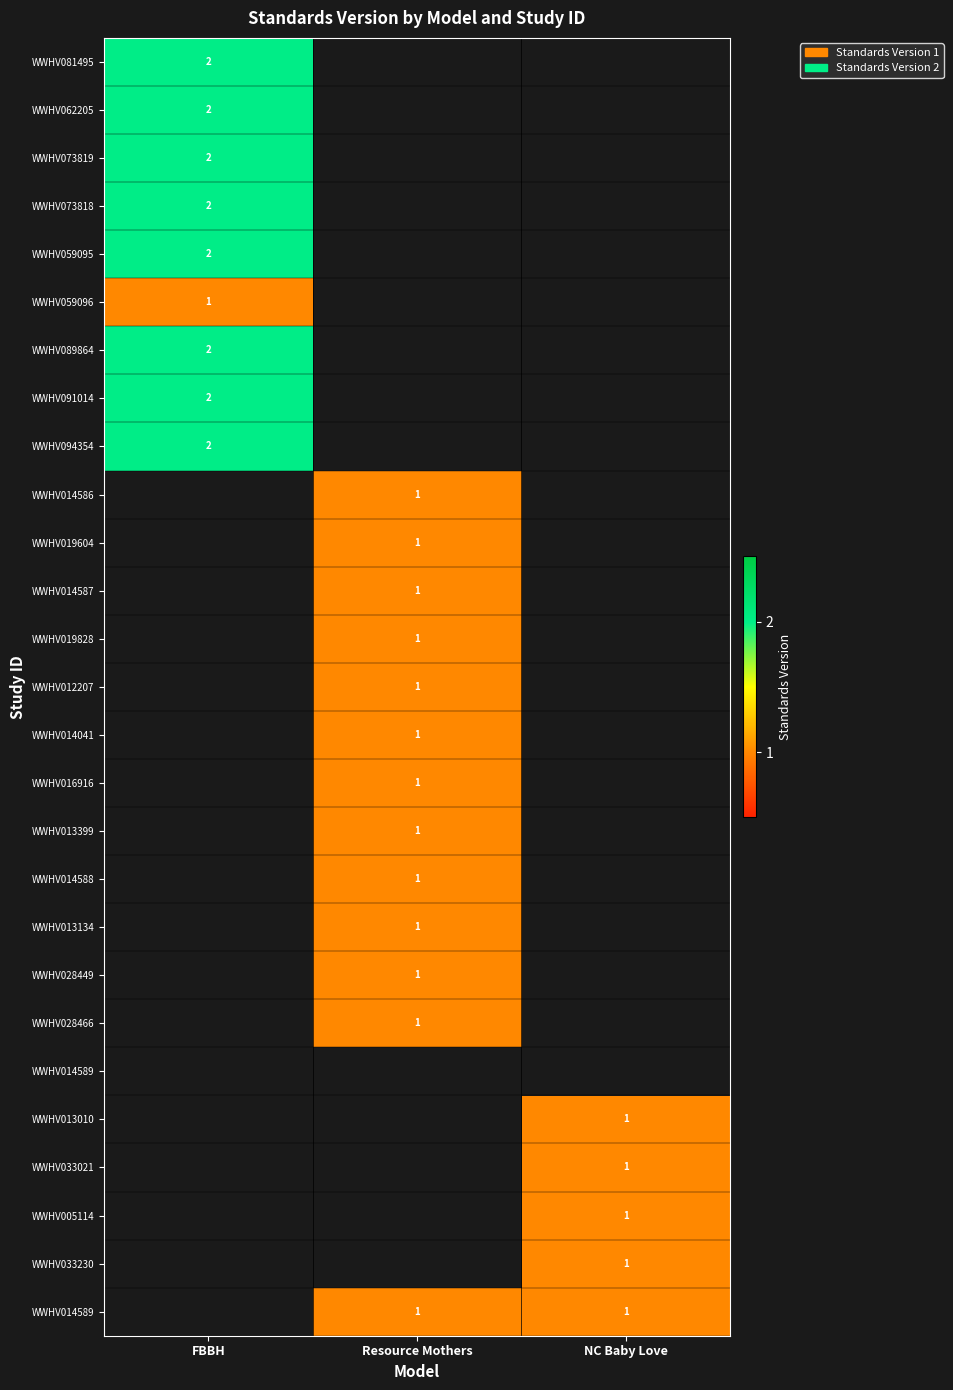

At how many categories does at least one series exceed 1?

1